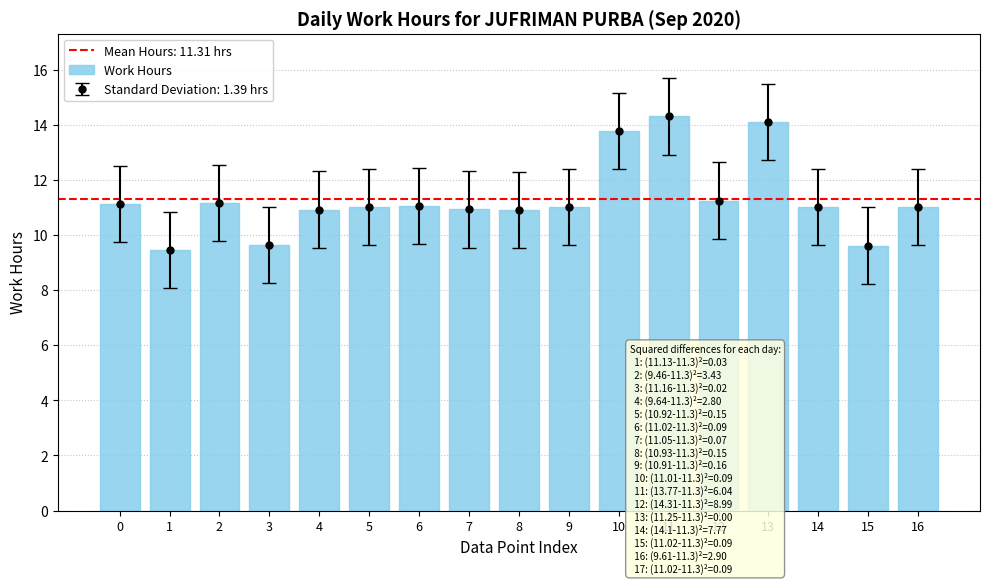

What is the difference between the values at 5 and 8?

0.1